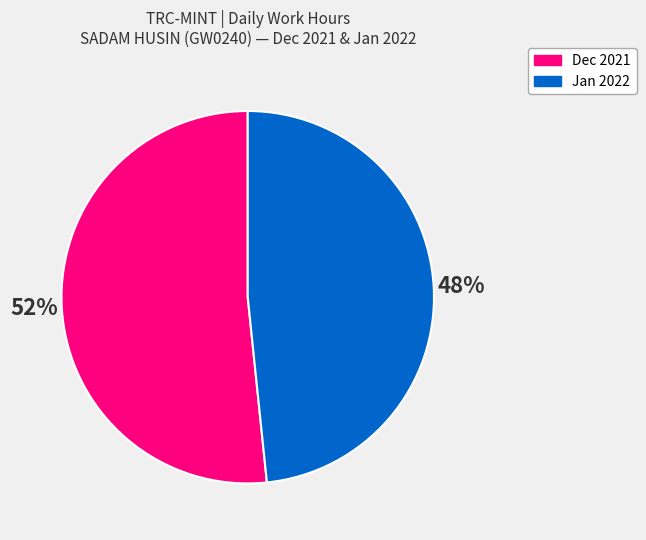

Count the number of slices in the pie.

2